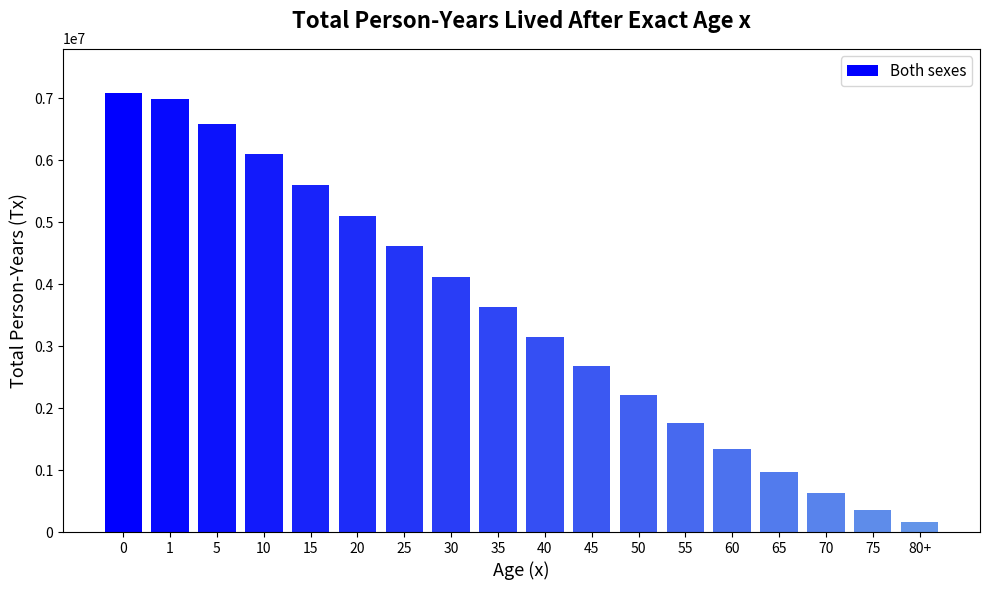

What is the label of the 6th bar from the left?

20